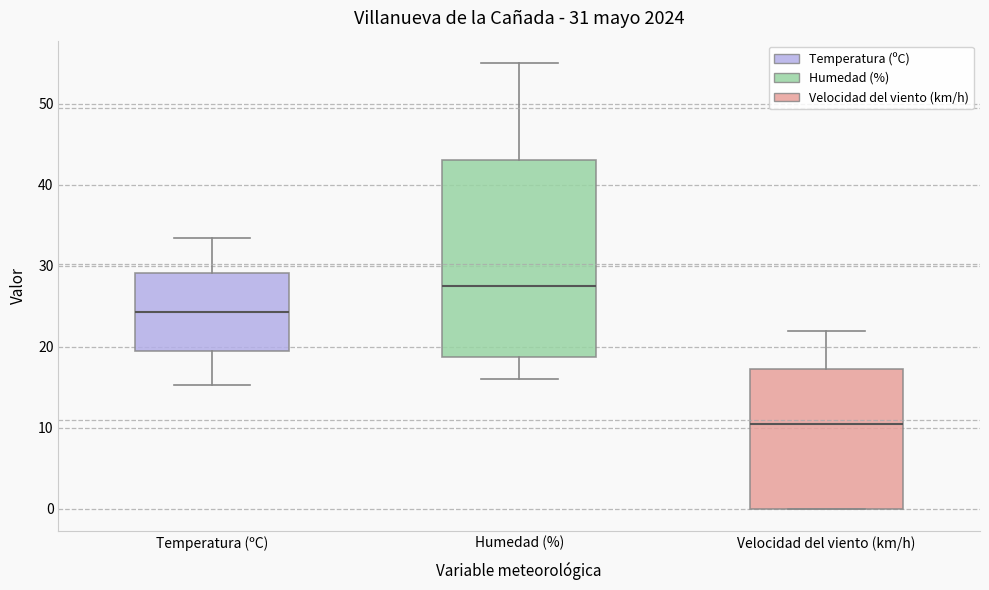

Comparing the boxes themselves (not the whiskers), which one is the tallest?

Humedad (%)